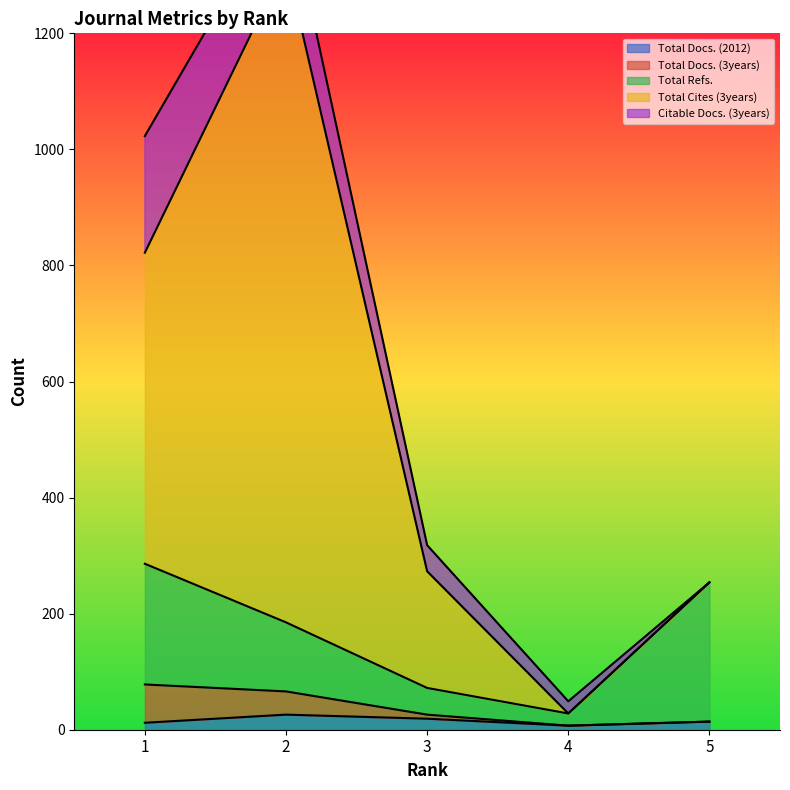

Rank the categories by Total Docs. (3years) value from lowest to highest.

4, 5, 3, 2, 1